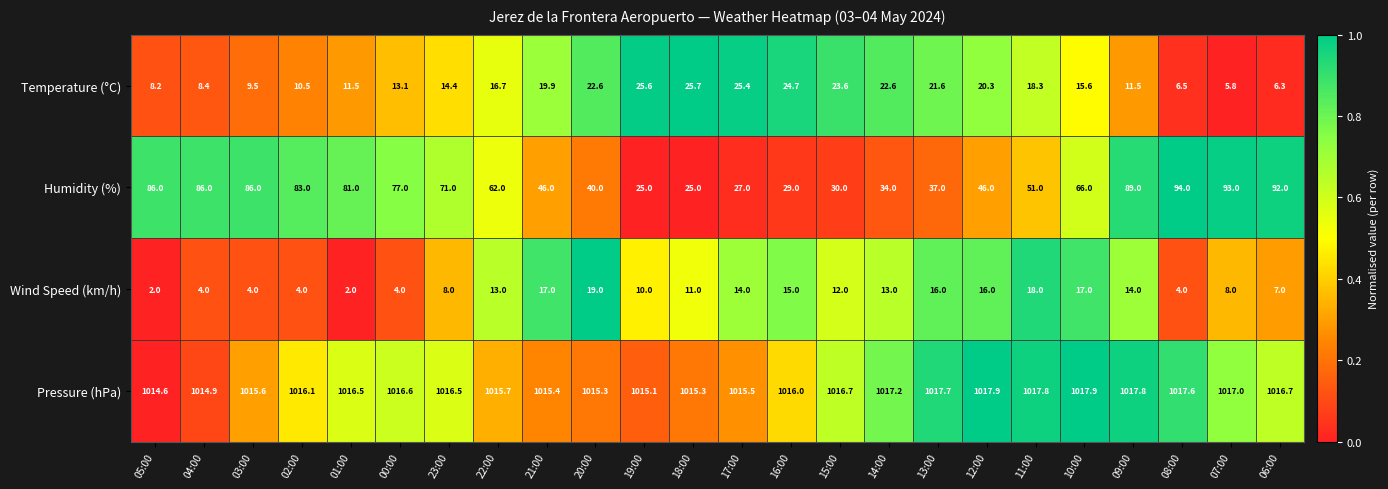

The value of Pressure (hPa) at 06:00 is 458.0. True or false?

False